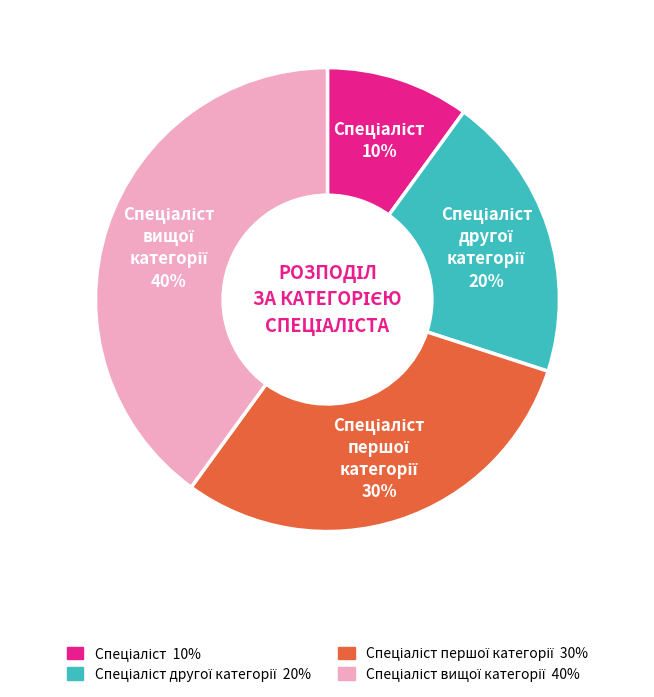

Does any single category account for the majority?

No